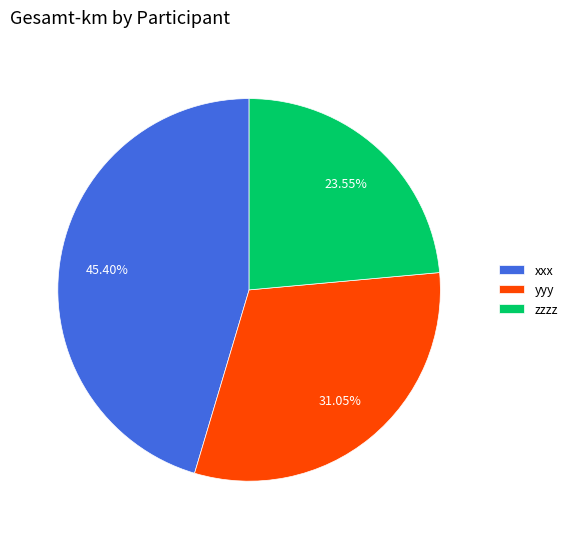

Rank the categories by value from lowest to highest.

zzzz, yyy, xxx